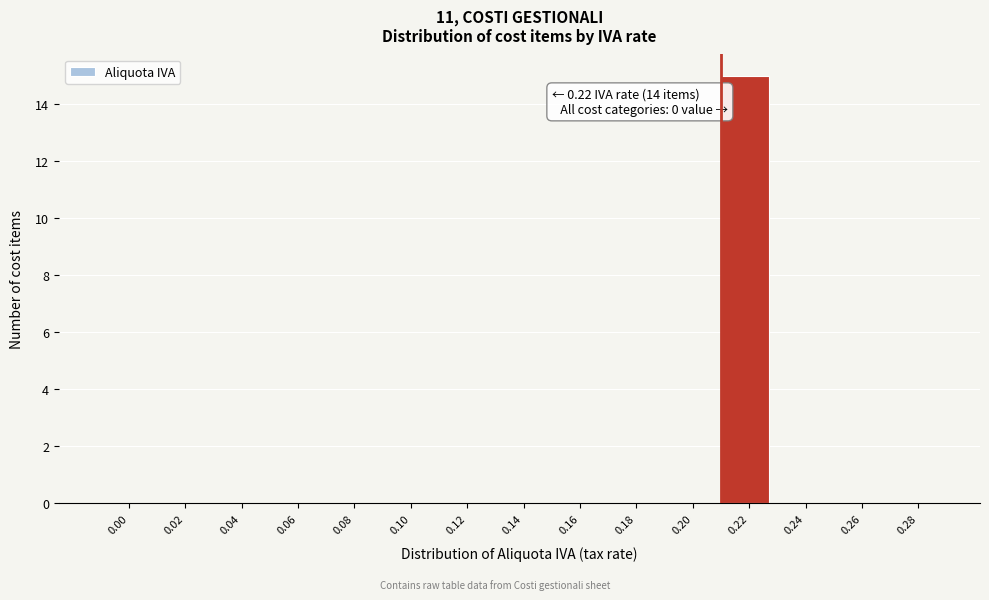

Reading left to right, transcribe all the data shown in this chart.

0.00=0	0.02=0	0.04=0	0.06=0	0.08=0	0.10=0	0.12=0	0.14=0	0.16=0	0.18=0	0.20=0	0.22=15	0.24=0	0.26=0	0.28=0